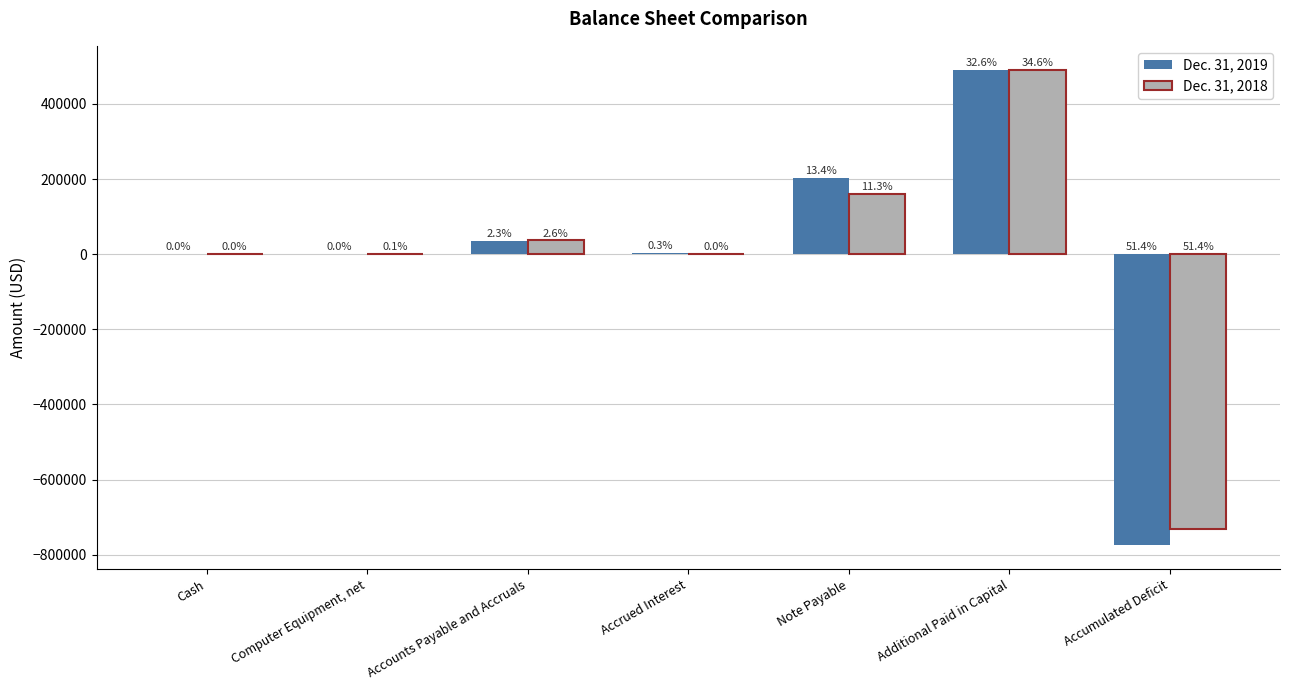

Are the bars horizontal?

No